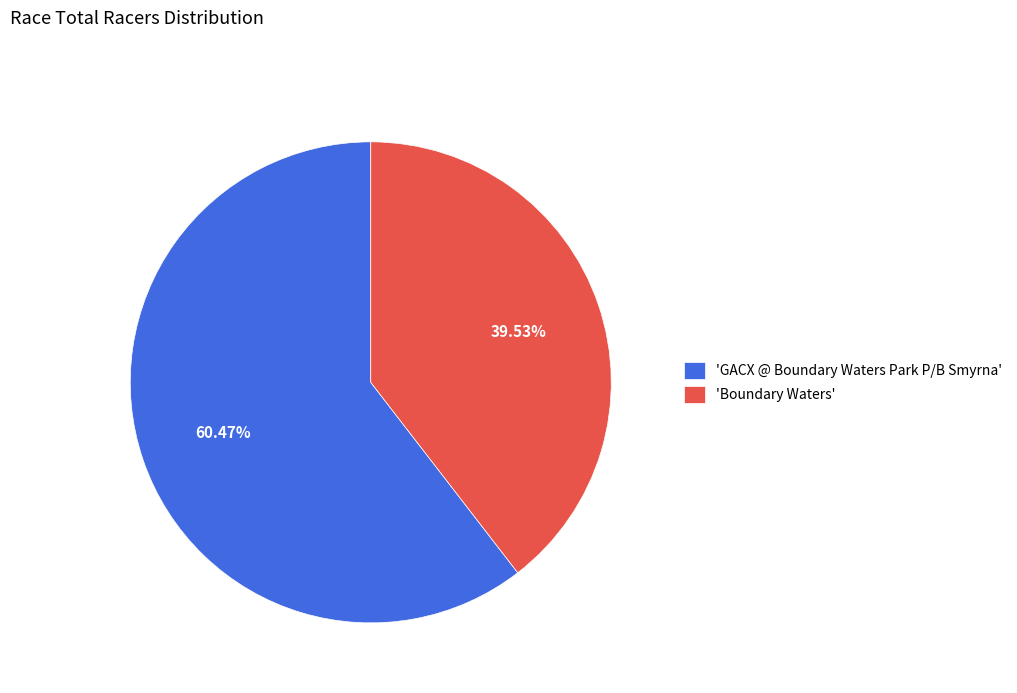

What is the ratio of the value at 'GACX @ Boundary Waters Park P/B Smyrna' to the value at 'Boundary Waters'?

1.5